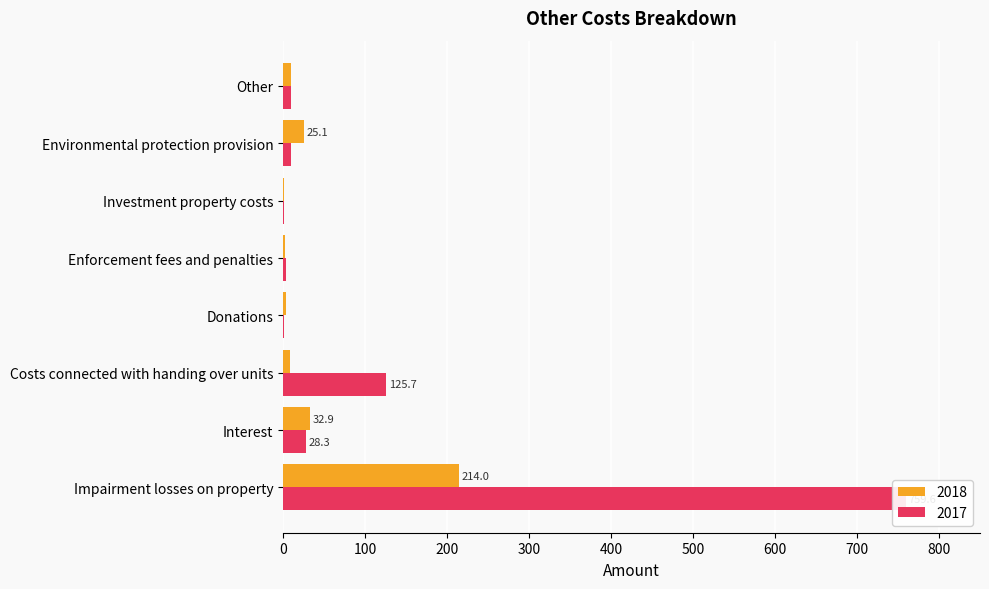

Is the value of 2018 at Impairment losses on property greater than the value of 2017 at Impairment losses on property?

No